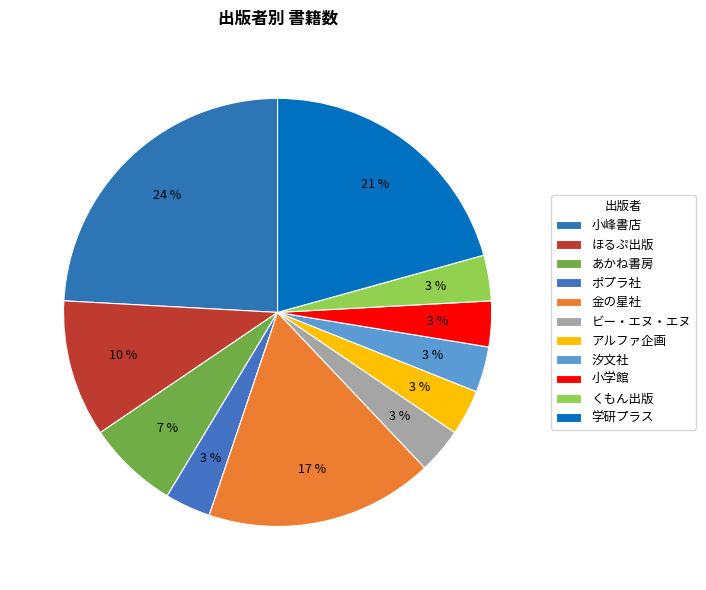

To the nearest percent, what percentage of the pie is 汐文社?

3%